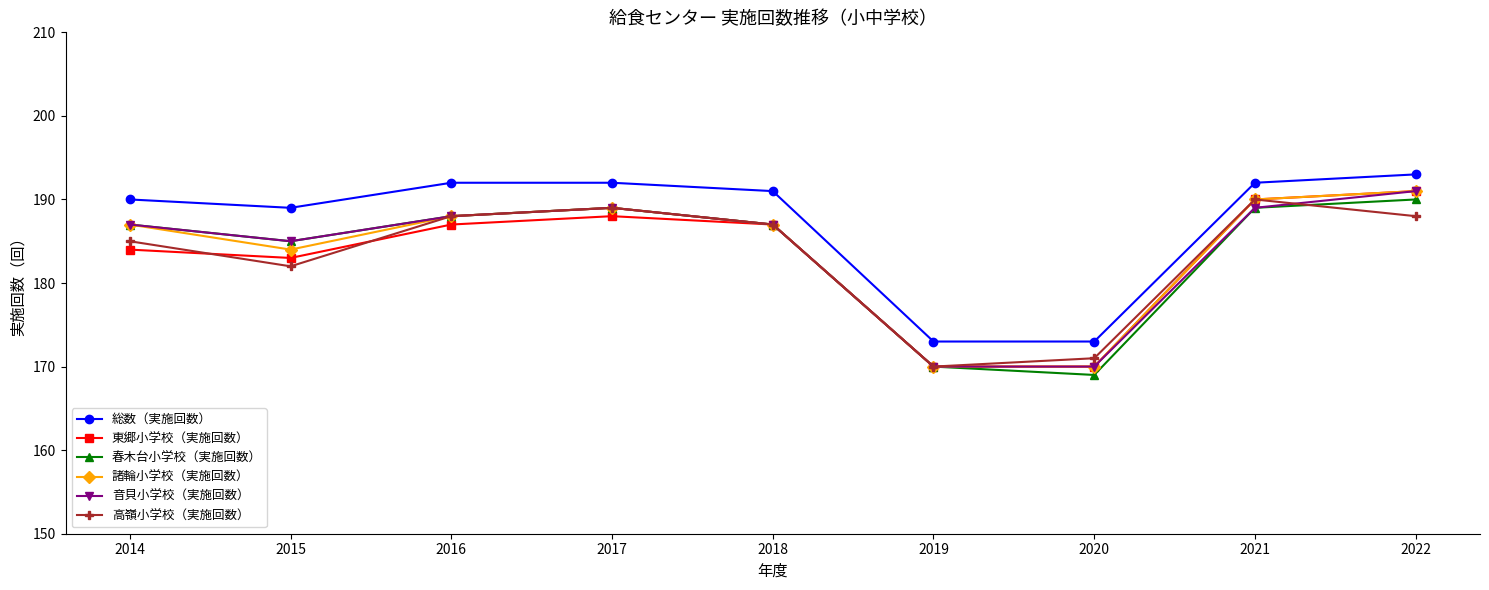

How many interior local valleys does the 高嶺小学校（実施回数） series have?

2